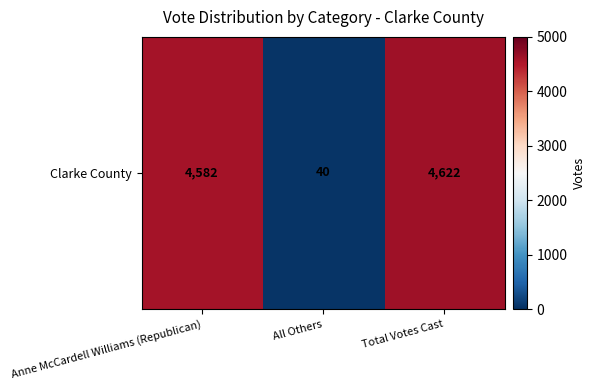

Reading right to left, what are all the values shown in this chart?

4622	40	4582